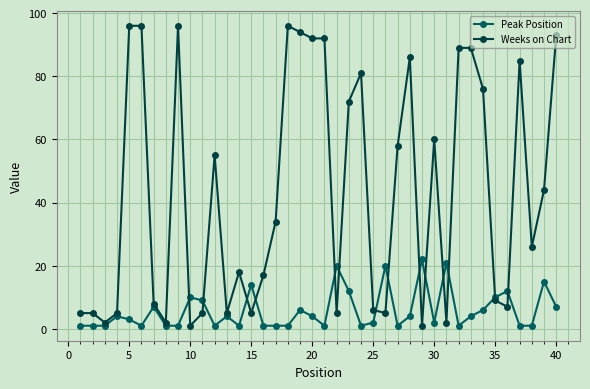

List the series in order of their peak value, highest first.

Weeks on Chart, Peak Position